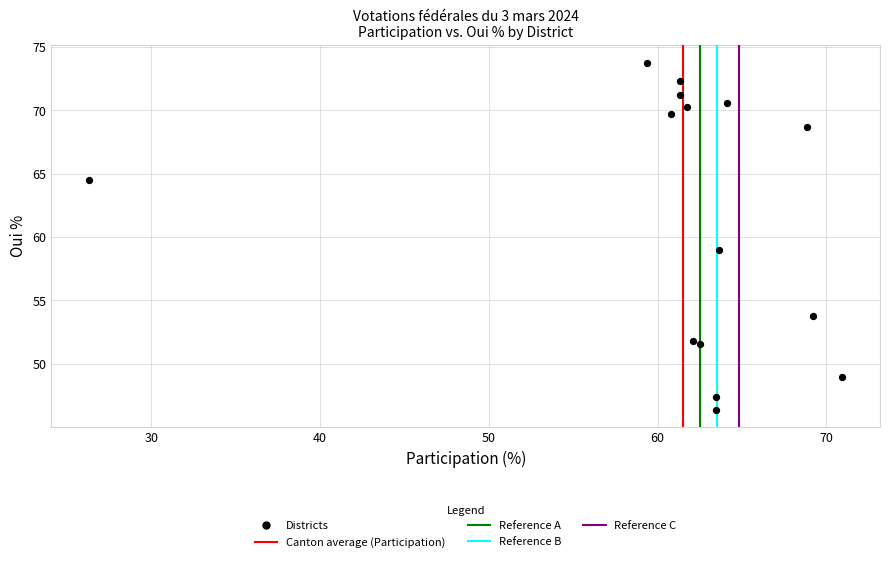

What Y value in the scatter plot is closest to 60?

59.0